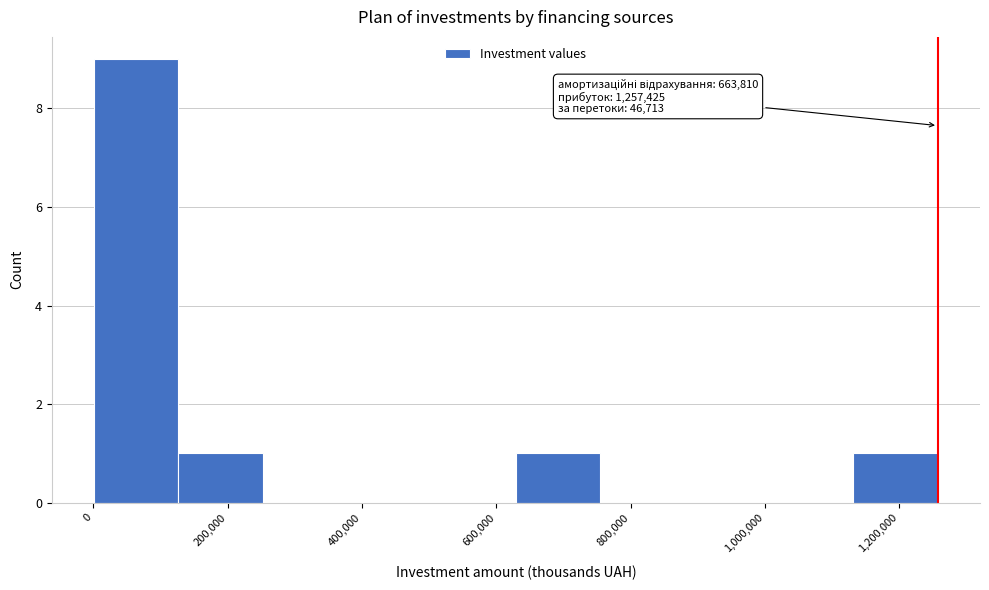

Over which range of the x-axis is the bar tallest?

0 to 120000